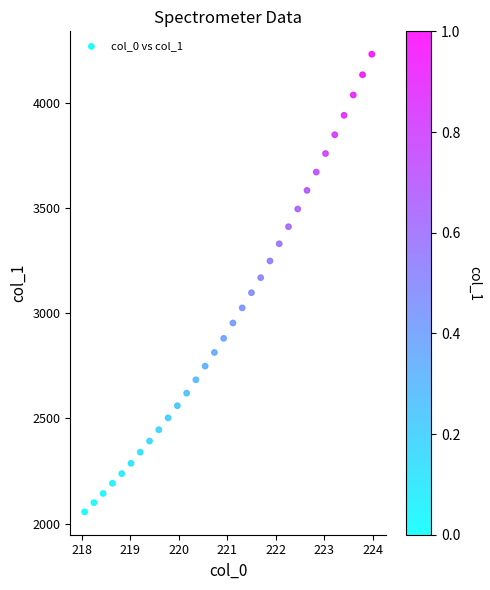

What is the range of Y values (max minus min)?

2176.3